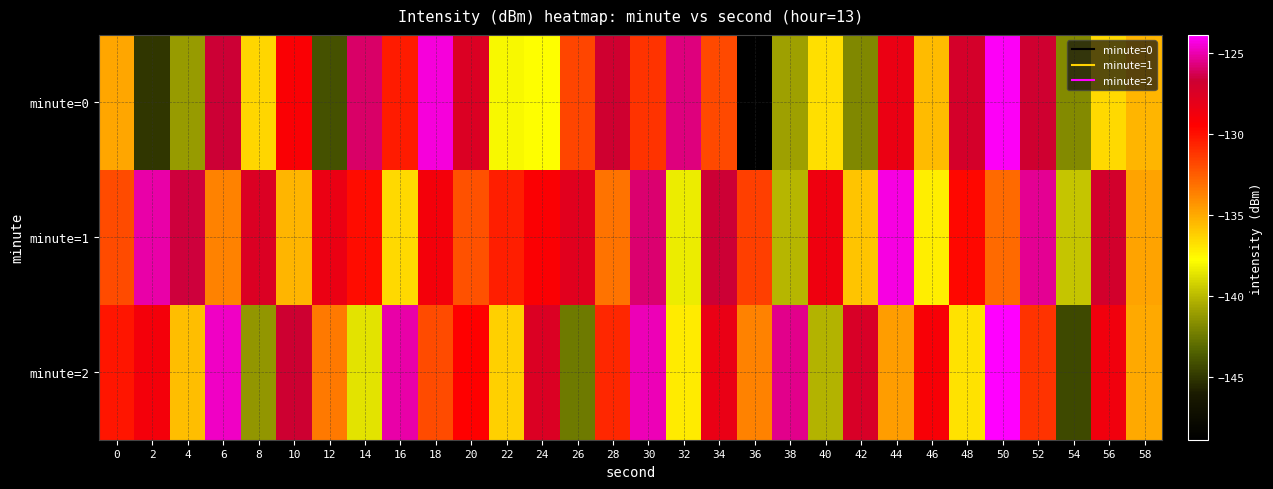

Rank the series at 0 from lowest to highest value.

minute=0, minute=1, minute=2